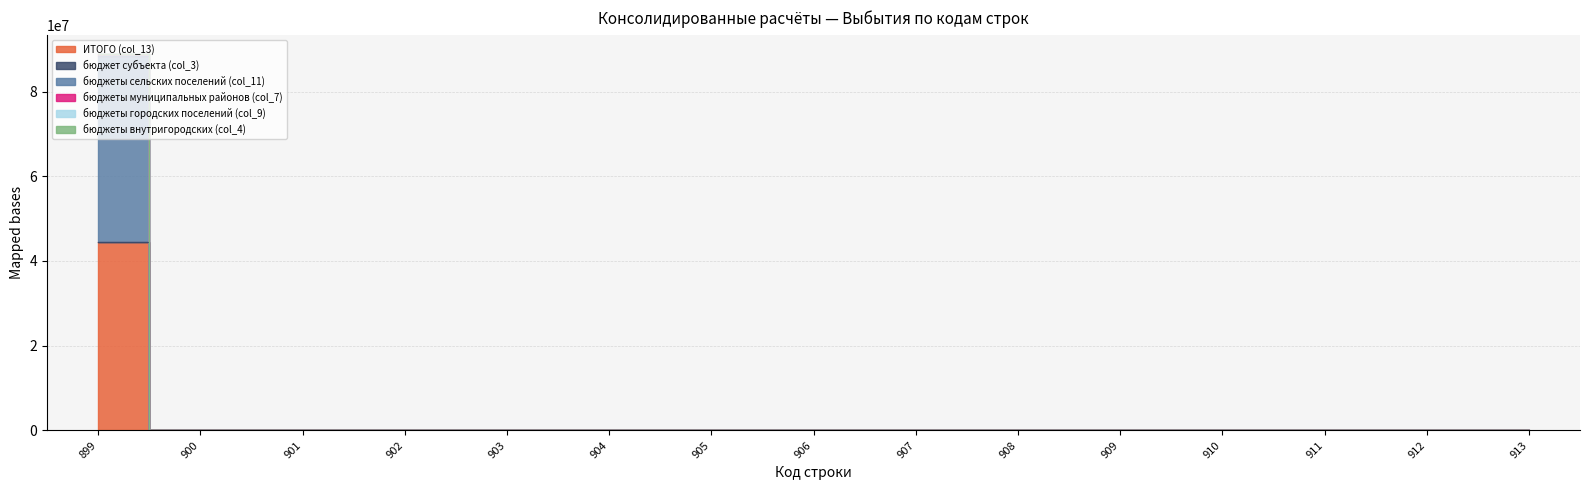

List the labels in order of ИТОГО (col_13) value, largest first.

899, 900, 901, 902, 903, 904, 905, 906, 907, 908, 909, 910, 911, 912, 913